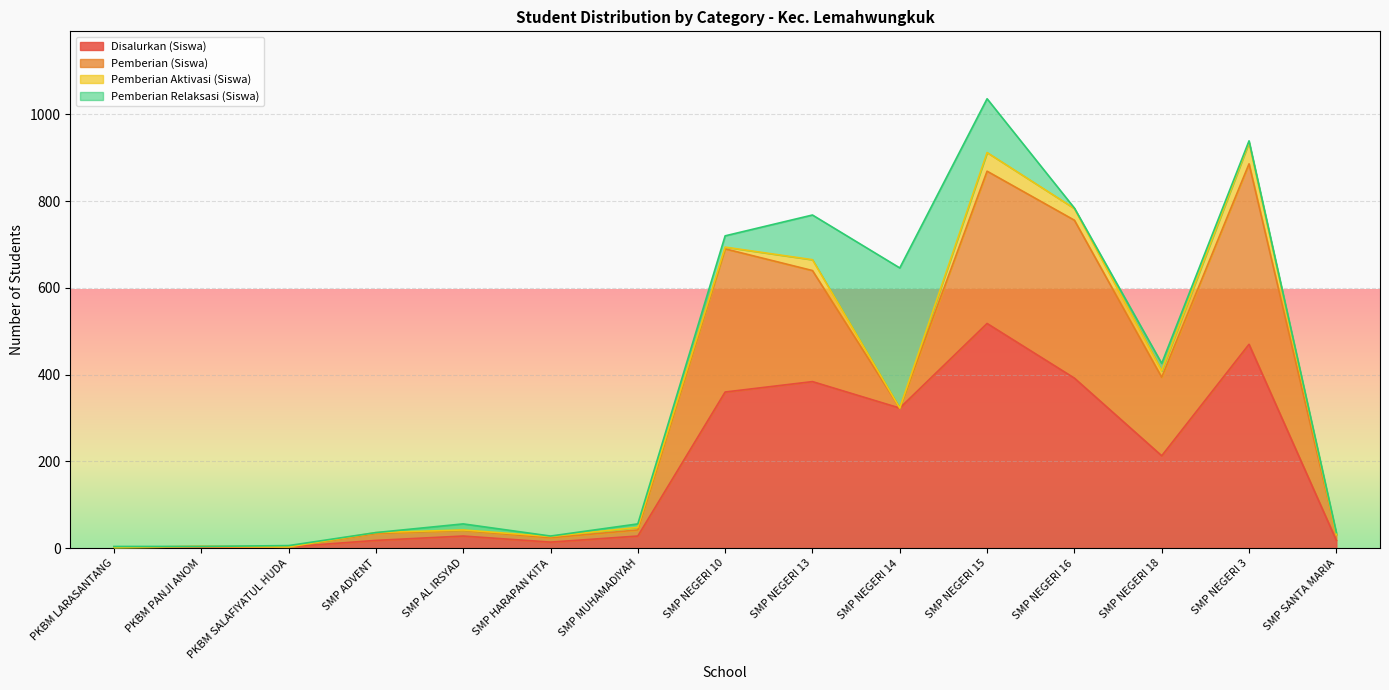

The Disalurkan (Siswa) series shows 148 at SMP NEGERI 10. True or false?

False